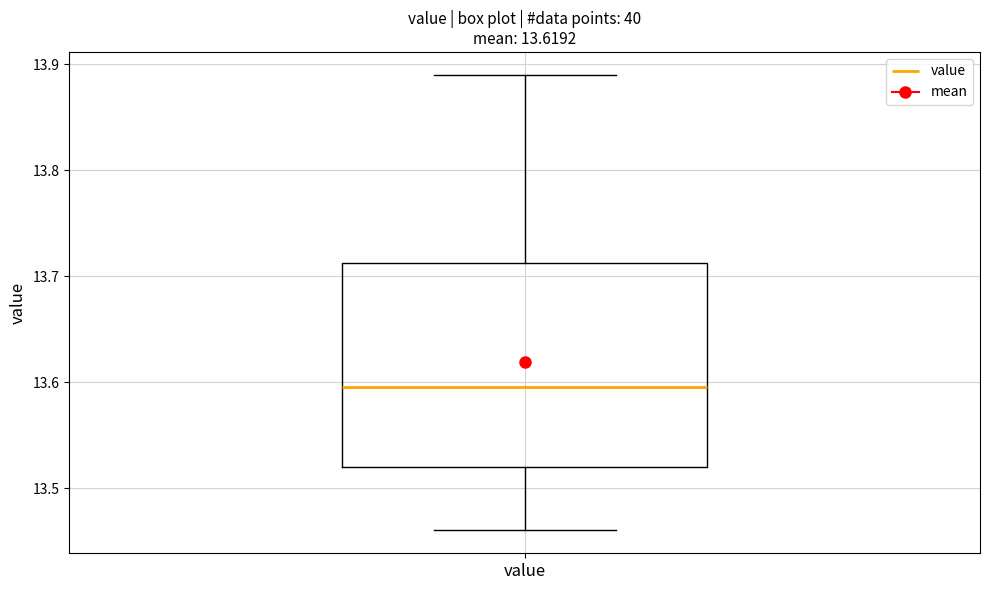

Where is the upper edge of the box for value on the y-axis? The values are not printed on the chart, so give them approximately, as read against the axis.

13.71